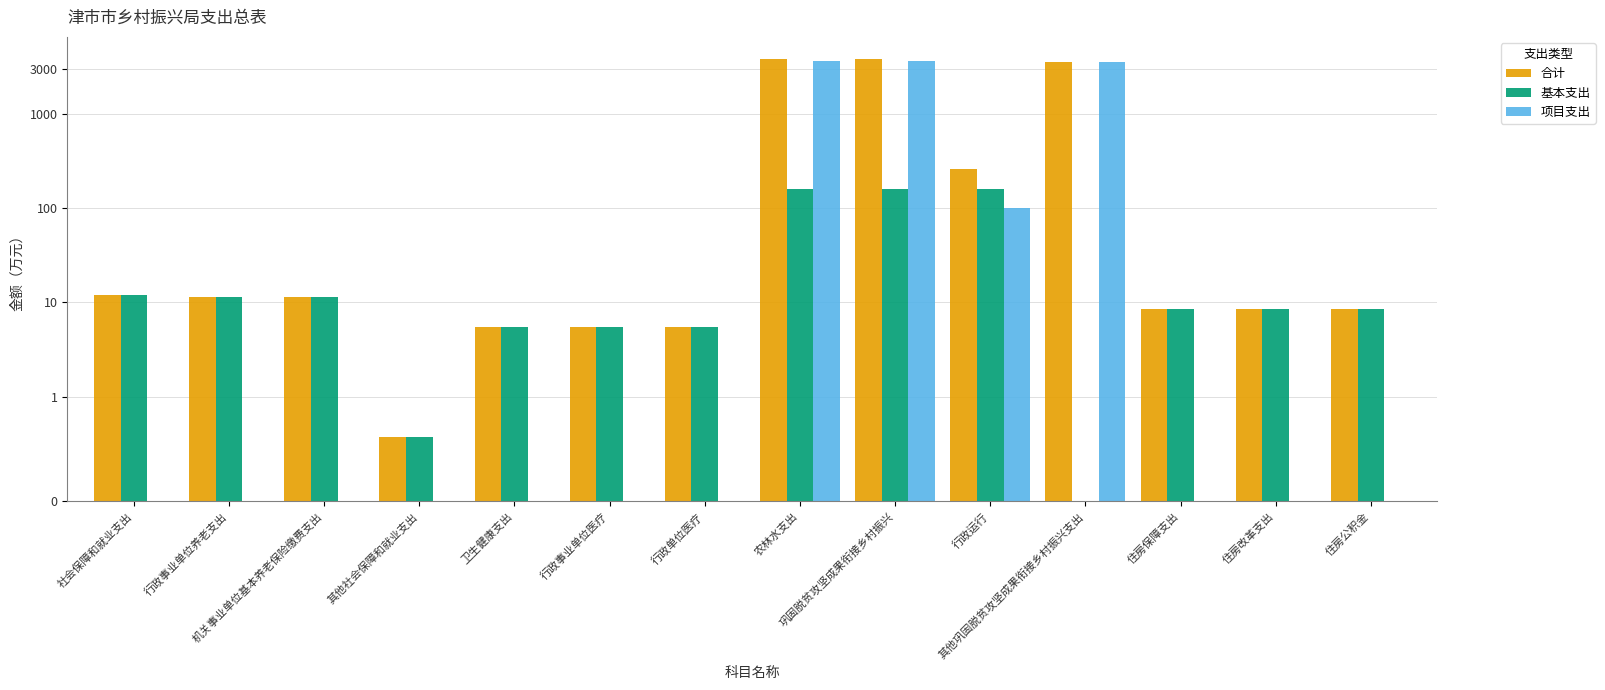

What is the difference between the highest and lowest values at 巩固脱贫攻坚成果衔接乡村振兴?

3653.0